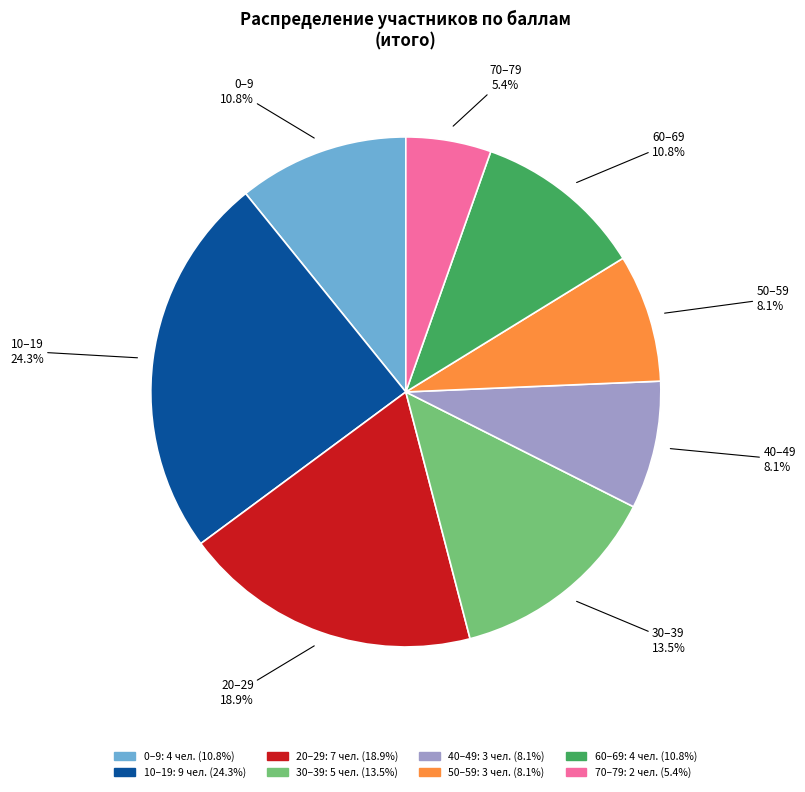

Does any single category account for the majority?

No